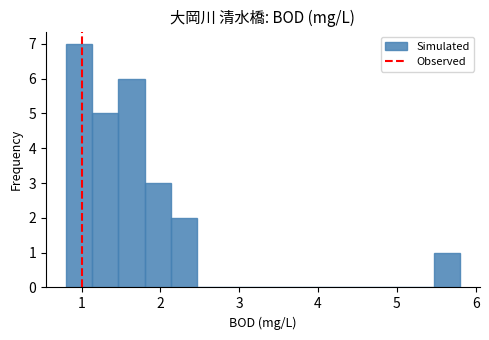

Around what value on the x-axis is the tallest bar? Give the approximate position of its centre, as read against the axis.

1.0